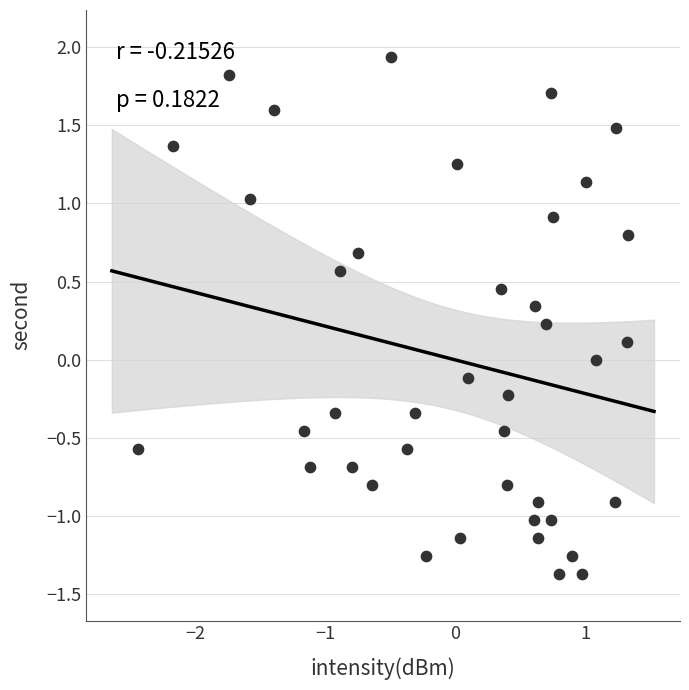

What is the range of Y values (max minus min)?

3.3